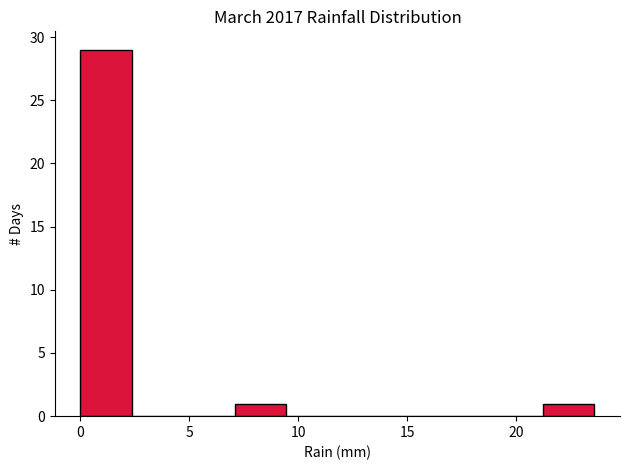

Reading left to right, list every bar in this chart as the range it spans on the x-axis followed by its height. Neither the bar edges nor the heights are printed on the chart, so give them approximately, as read against the axes.

0.0 to 2.5: 29
2.5 to 4.5: 0
4.5 to 7.0: 0
7.0 to 9.5: 1
9.5 to 12.0: 0
12.0 to 14.0: 0
14.0 to 16.5: 0
16.5 to 19.0: 0
19.0 to 21.0: 0
21.0 to 23.5: 1